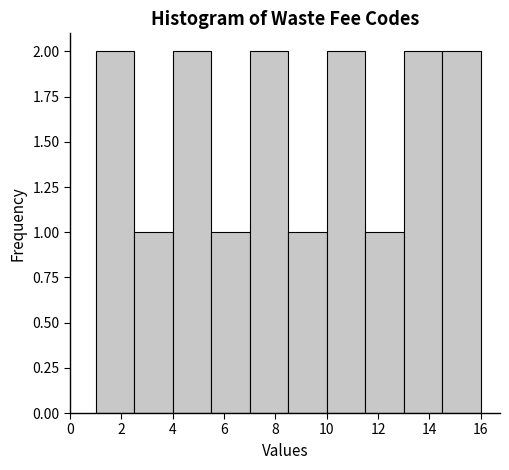

Reading left to right, list every bar in this chart as the range it spans on the x-axis followed by its height. Neither the bar edges nor the heights are printed on the chart, so give them approximately, as read against the axes.

1.0 to 2.5: 2
2.5 to 4.0: 1
4.0 to 5.5: 2
5.5 to 7.0: 1
7.0 to 8.5: 2
8.5 to 10.0: 1
10.0 to 11.5: 2
11.5 to 13.0: 1
13.0 to 14.5: 2
14.5 to 16.0: 2